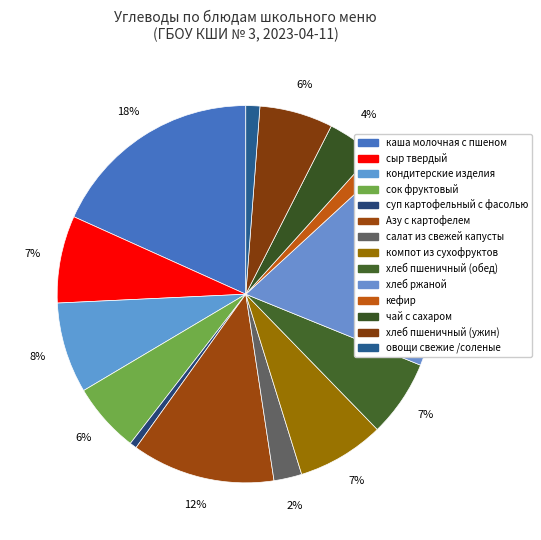

Count the number of slices in the pie.

14